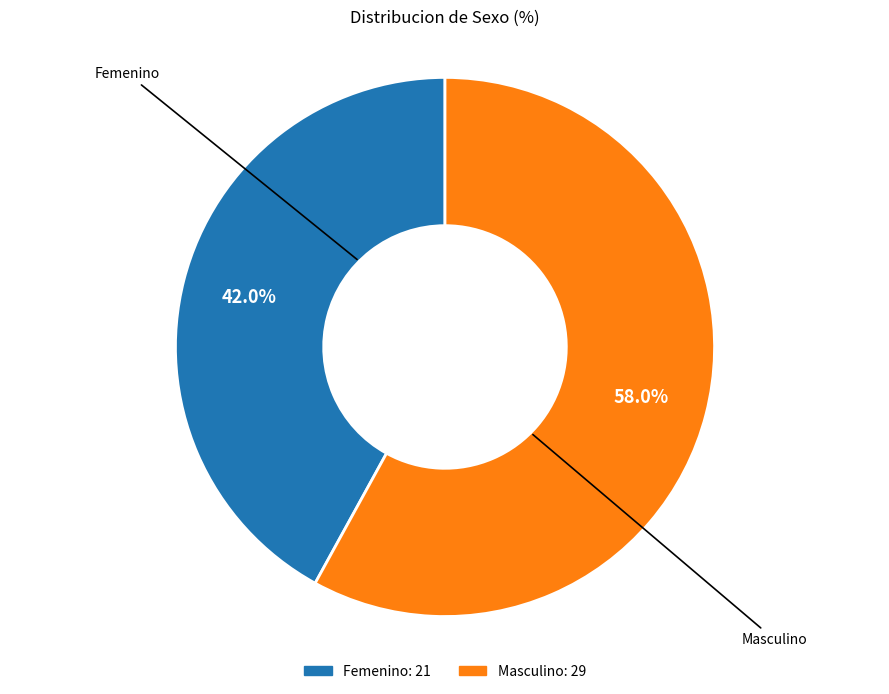

Is it true that Femenino is 42% of the pie?

True